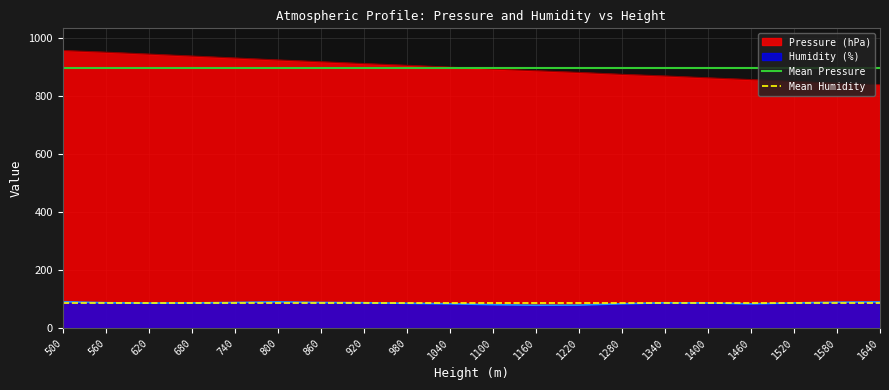

True or false: Humidity (%) and Pressure (hPa) intersect in this chart.

False